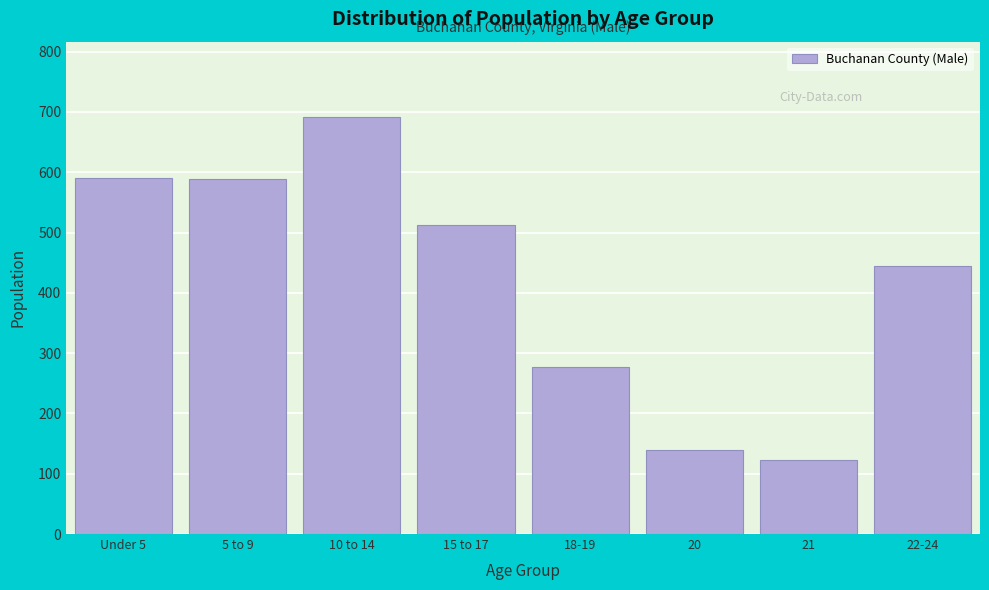

The value at 20 is 41. True or false?

False